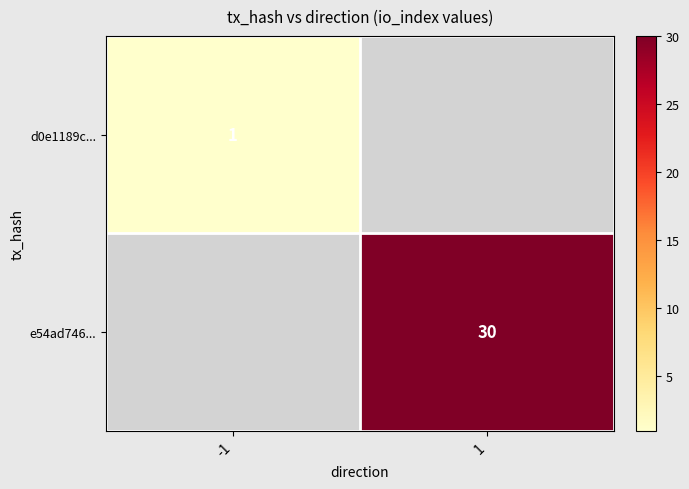

At which category does the chart reach its peak across all series?

1